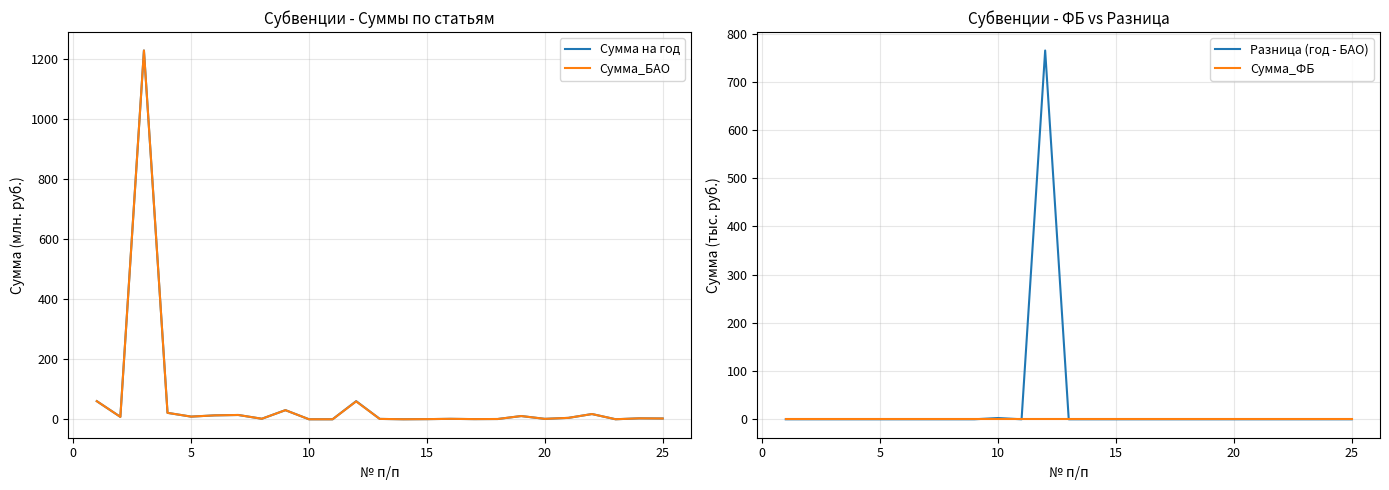

What is the sum of all Разница (год - БАО) values?

767.4